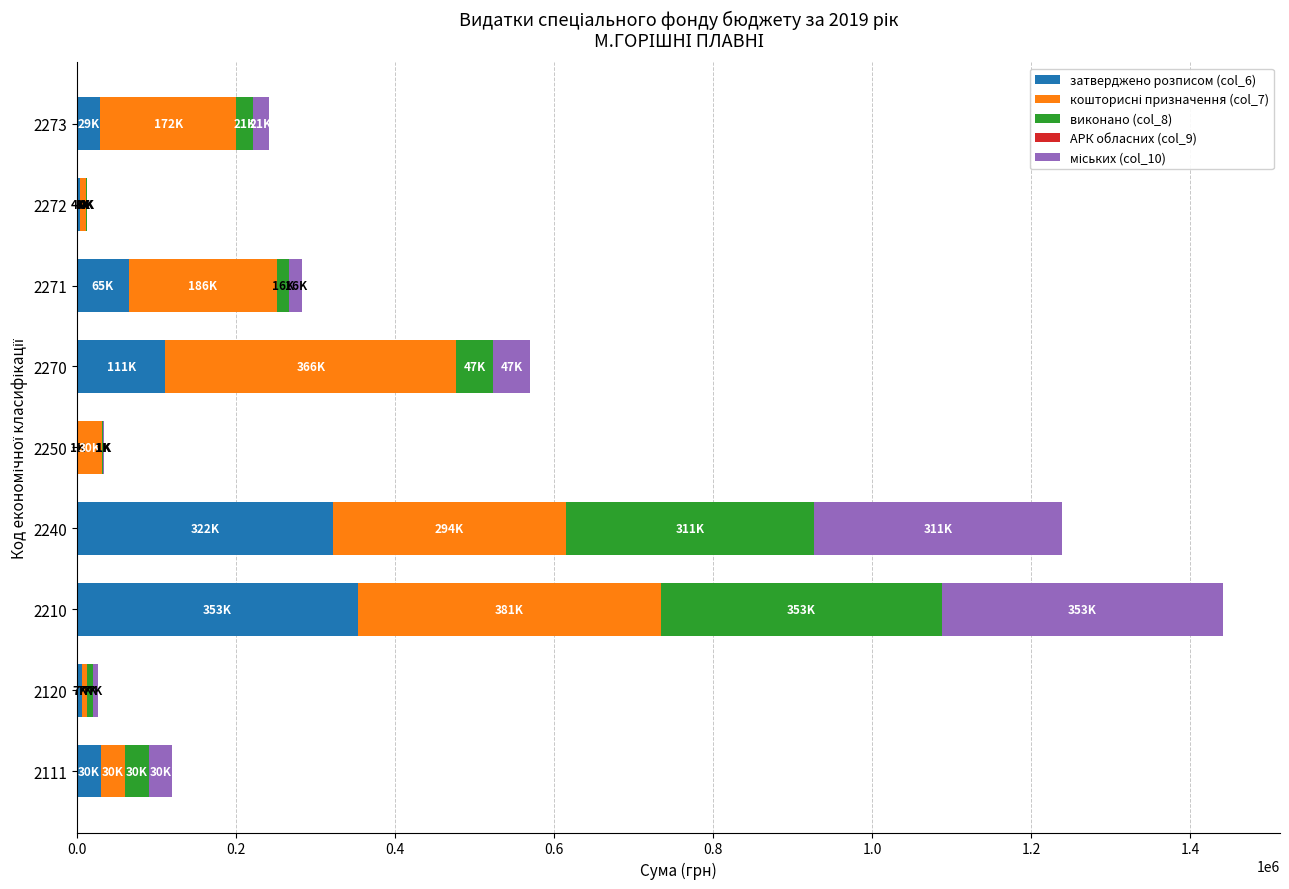

What is the total value across all series at 2210?

1440676.6